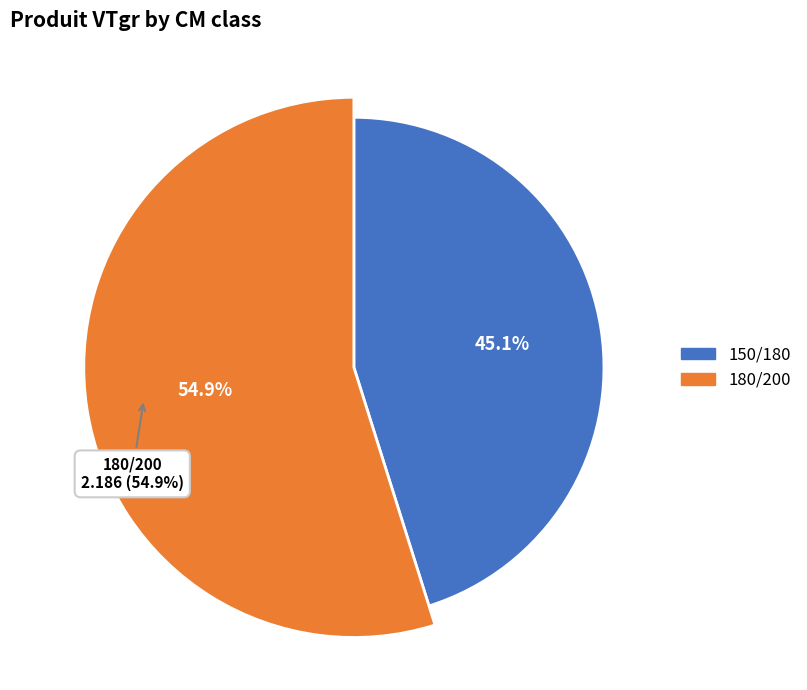

Does any single category account for the majority?

Yes